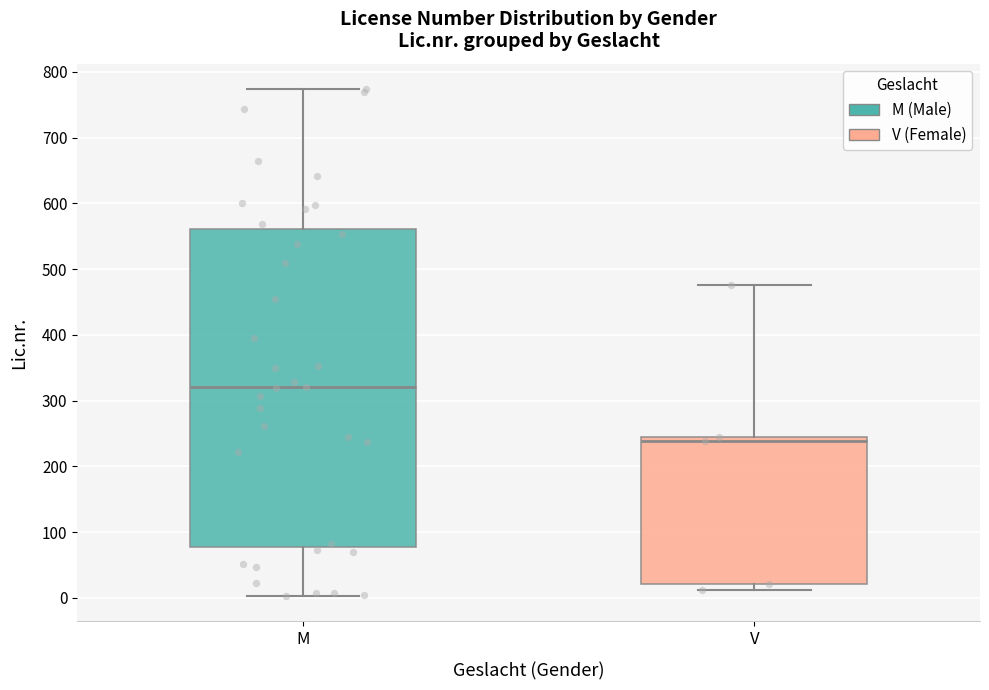

Reading left to right, transcribe this box plot: for each box, give where its median line is, the range the box spans, and where its two whiskers end, as read against the y-axis. The values are not printed on the chart, so give them approximately, as read against the axis.

M: median 320, box 80 to 560, whiskers 0 to 770
V: median 240, box 20 to 250, whiskers 10 to 480